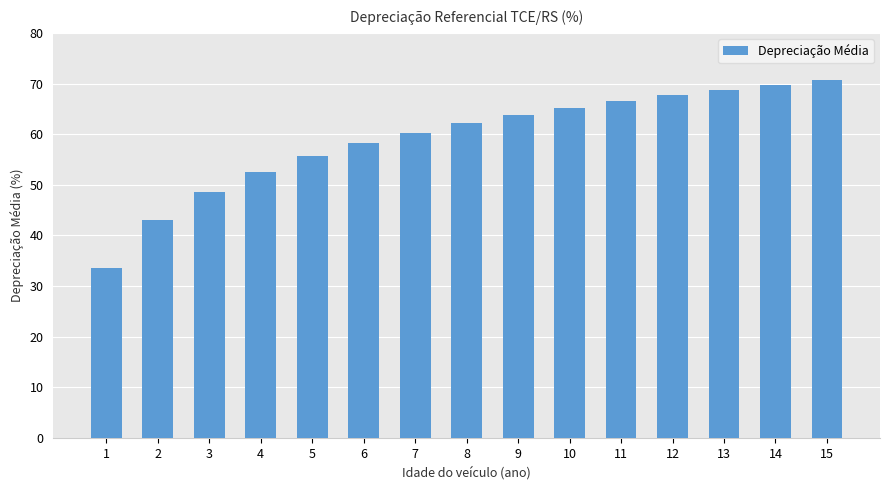

True or false: the data shows 89.0 at 4.

False